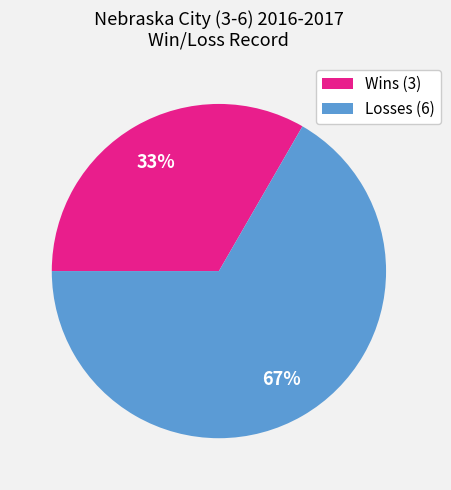

Which category has the smallest portion of the pie?

Wins (3)